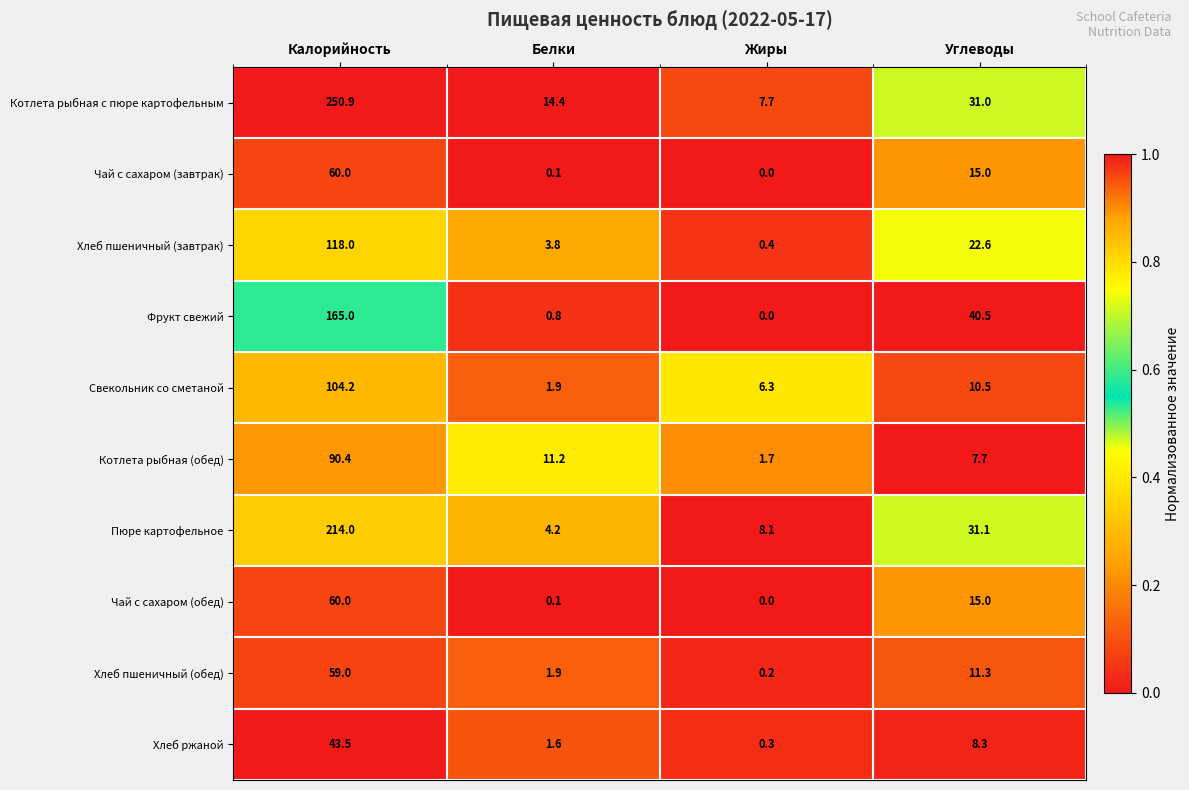

The value of Хлеб ржаной at Белки is 2.2. True or false?

False